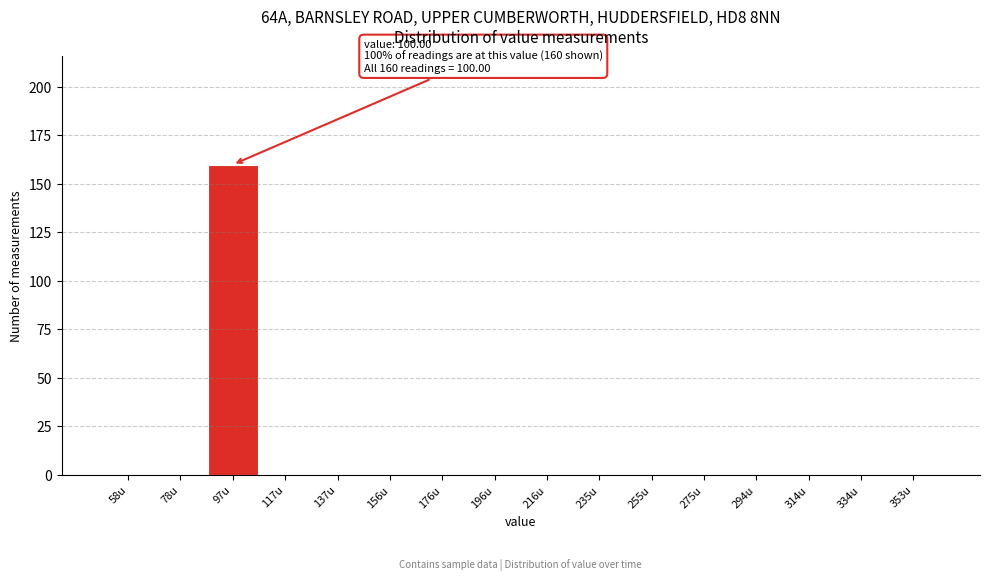

Reading left to right, extract all data points from this chart.

58u=0	78u=0	97u=160	117u=0	137u=0	156u=0	176u=0	196u=0	216u=0	235u=0	255u=0	275u=0	294u=0	314u=0	334u=0	353u=0